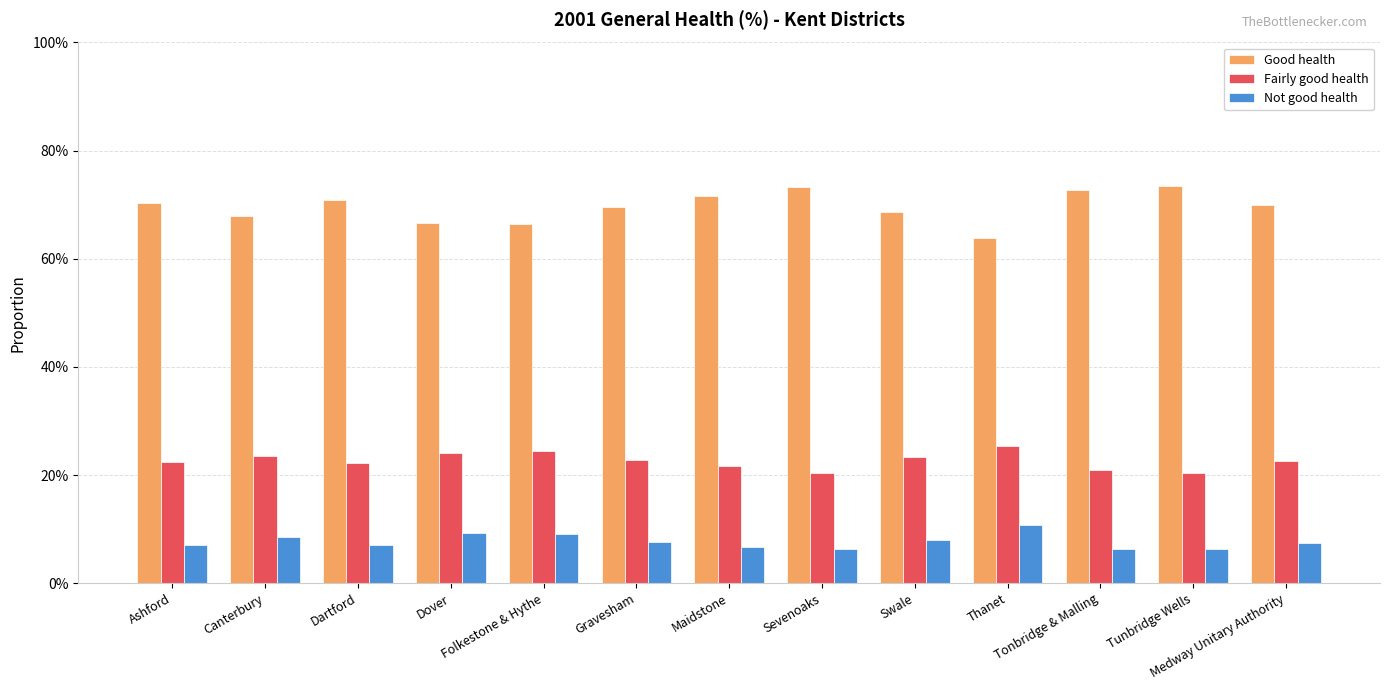

What are all the series names shown in the legend?

Good health, Fairly good health, Not good health